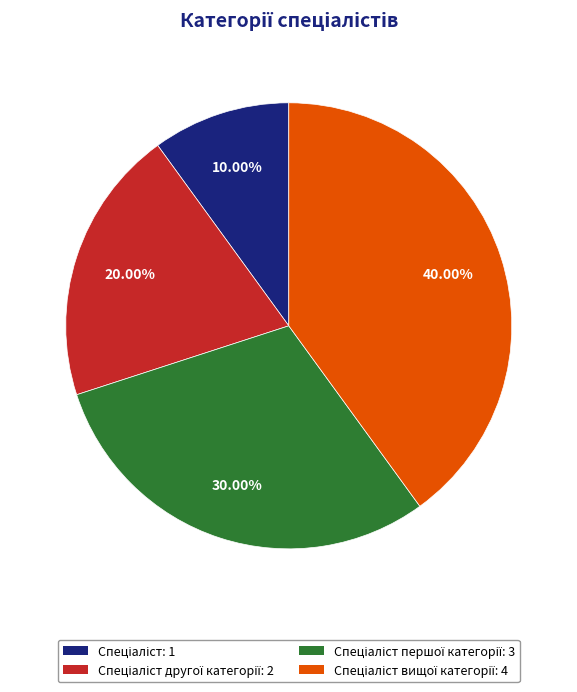

Is there a majority slice in this chart?

No